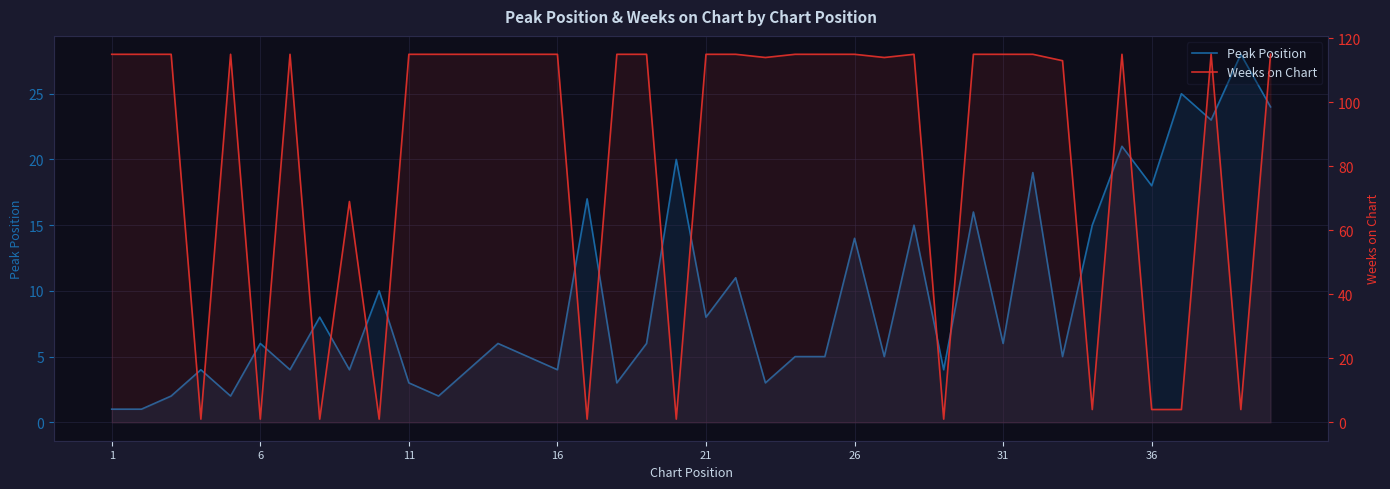

What is the difference between the maximum and minimum values in the Peak Position series?

27